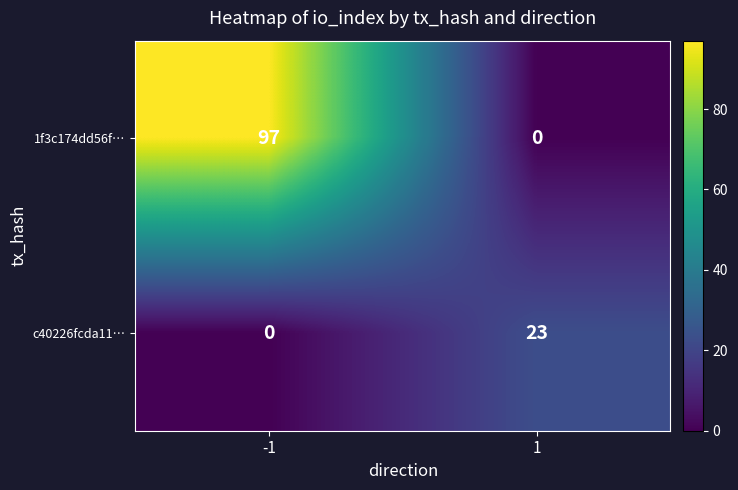

True or false: 1f3c174dd56f… has a value of 0 at 1.

True